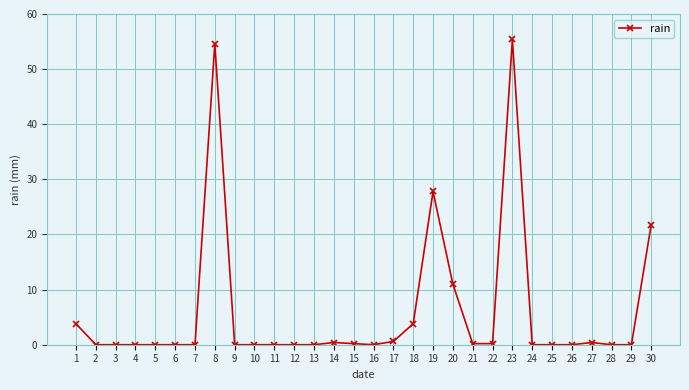

What is the average value?

6.0